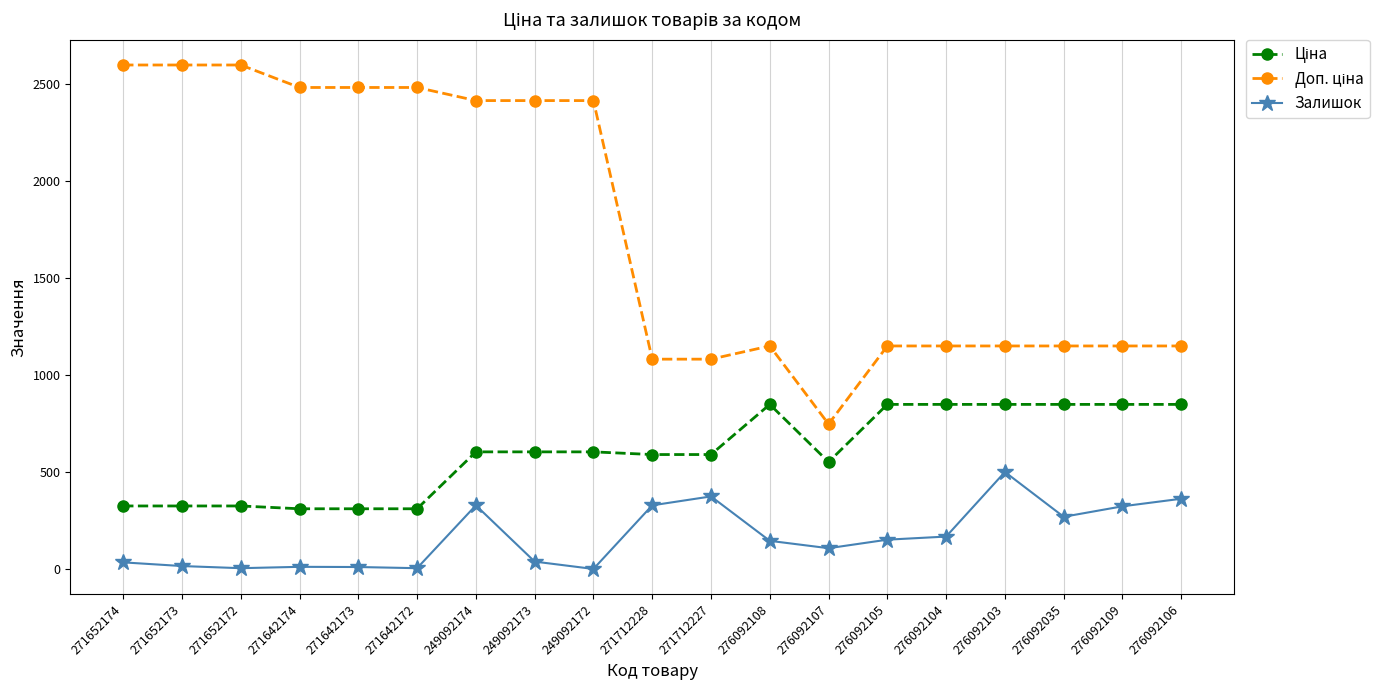

At how many categories does at least one series exceed 1433?

9